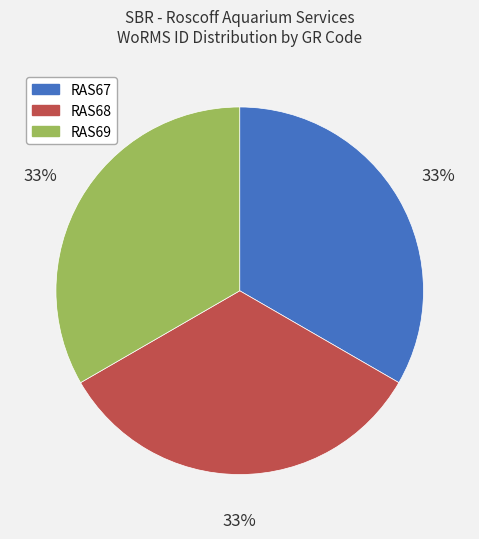

Is there a majority slice in this chart?

No